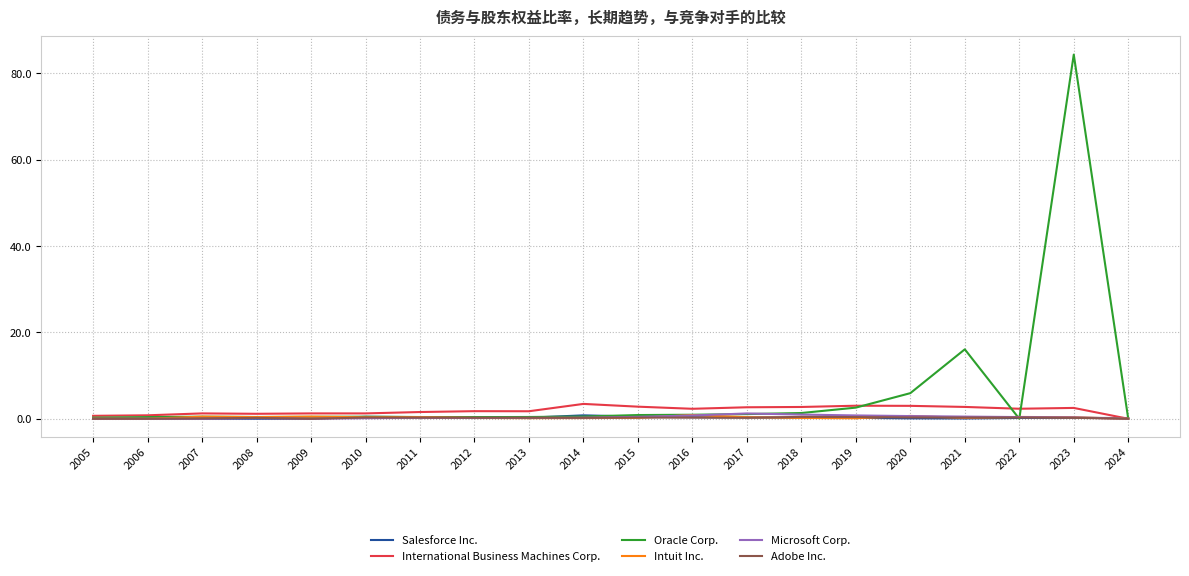

Which series has the largest range (max minus min)?

Oracle Corp.